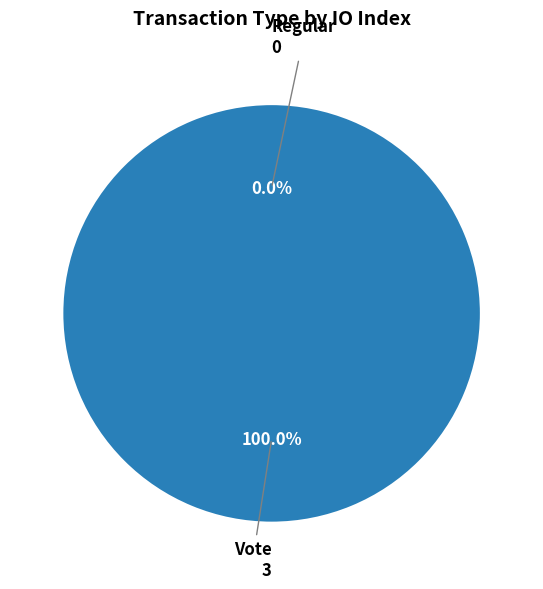

What is the change in value from Regular to Vote?

+3